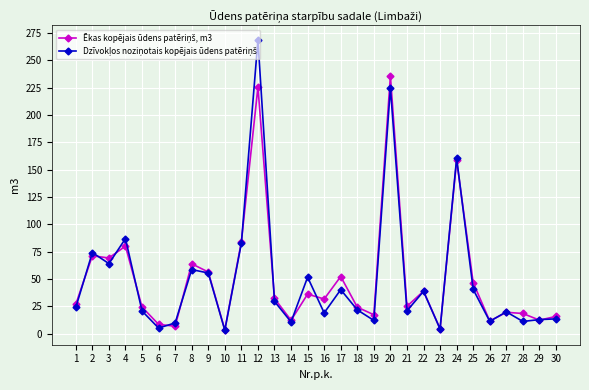

What is the total value across all series at 2?

145.6